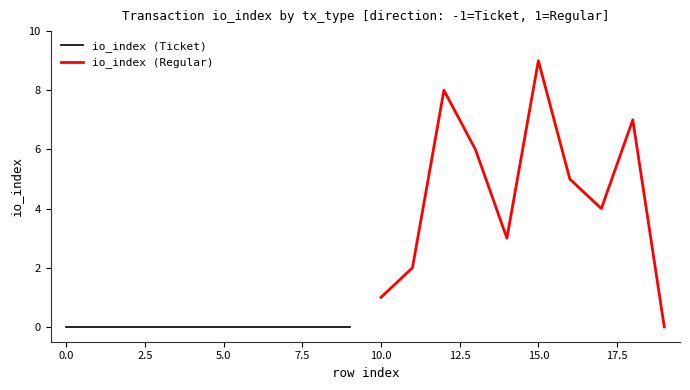

True or false: io_index (Ticket) and io_index (Regular) intersect in this chart.

False